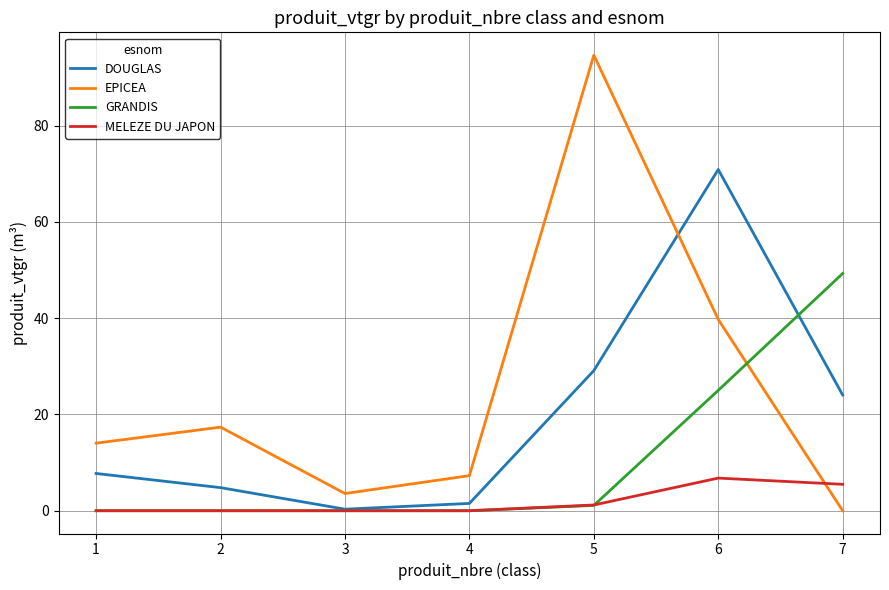

Reading left to right, what are all the values shown in this chart?

DOUGLAS: 7.7	4.8	0.3	1.5	29.1	70.9	24.0
EPICEA: 14.0	17.4	3.6	7.3	94.7	39.7	0.0
GRANDIS: 0.0	0.0	0.0	0.0	1.1	25.0	49.3
MELEZE DU JAPON: 0.0	0.0	0.0	0.0	1.2	6.8	5.5